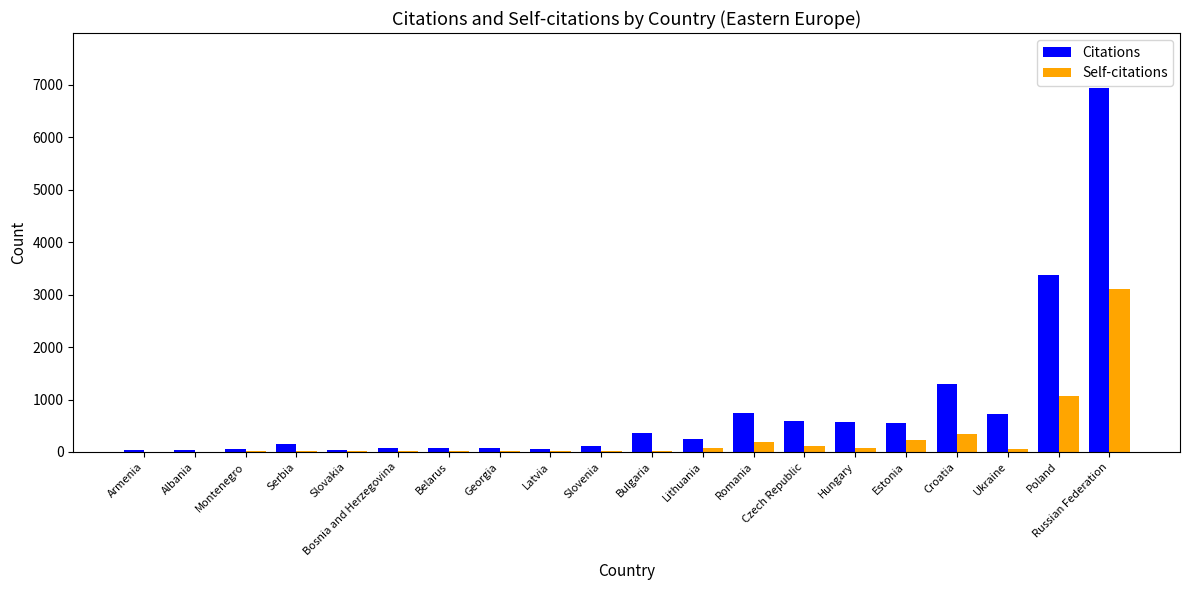

What is the highest value of the Self-citations series?

3111